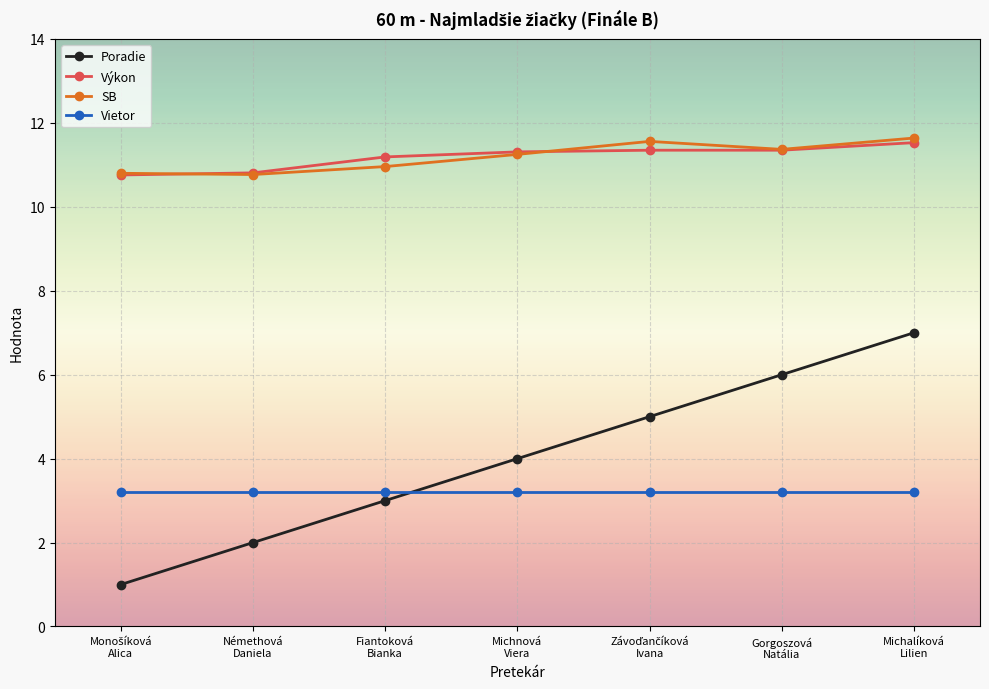

Which series has the widest spread of values?

Poradie